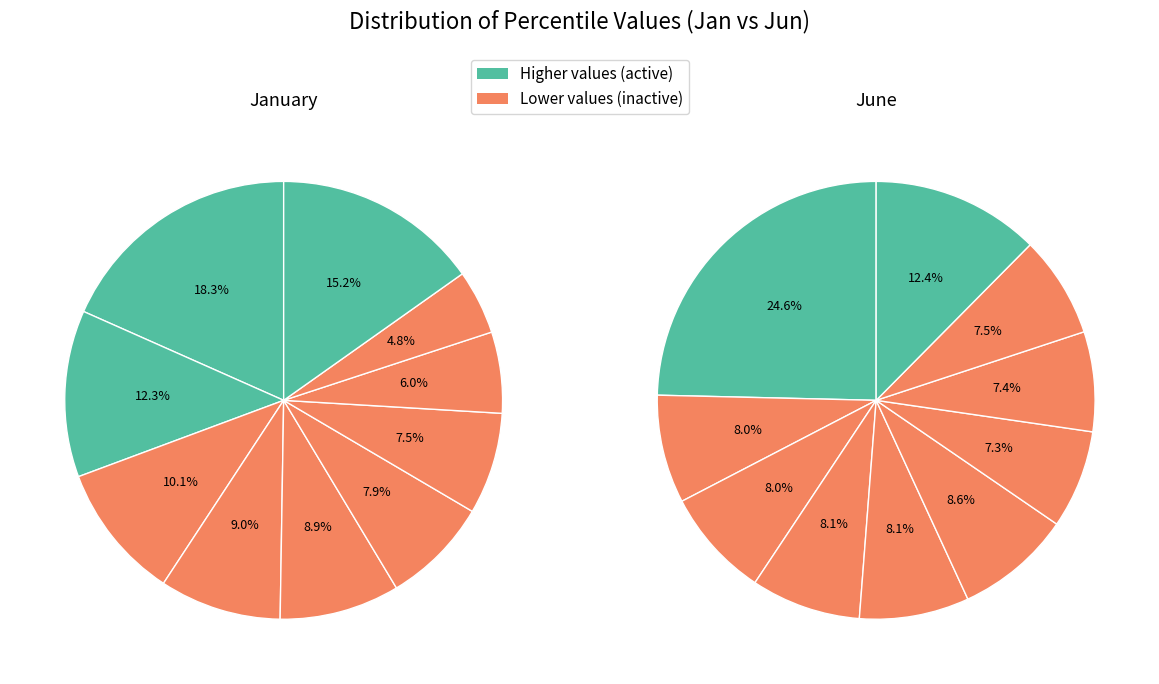

Do 5 and 3 together represent more than half of the pie?

No